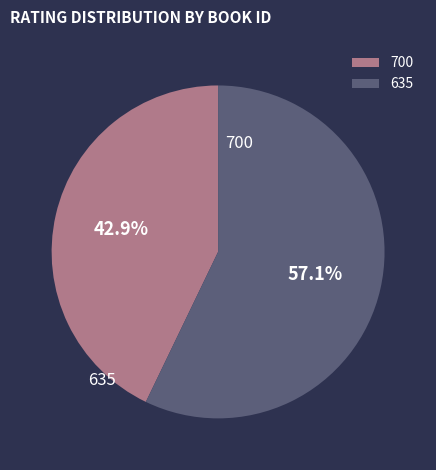

Does any single category account for the majority?

Yes